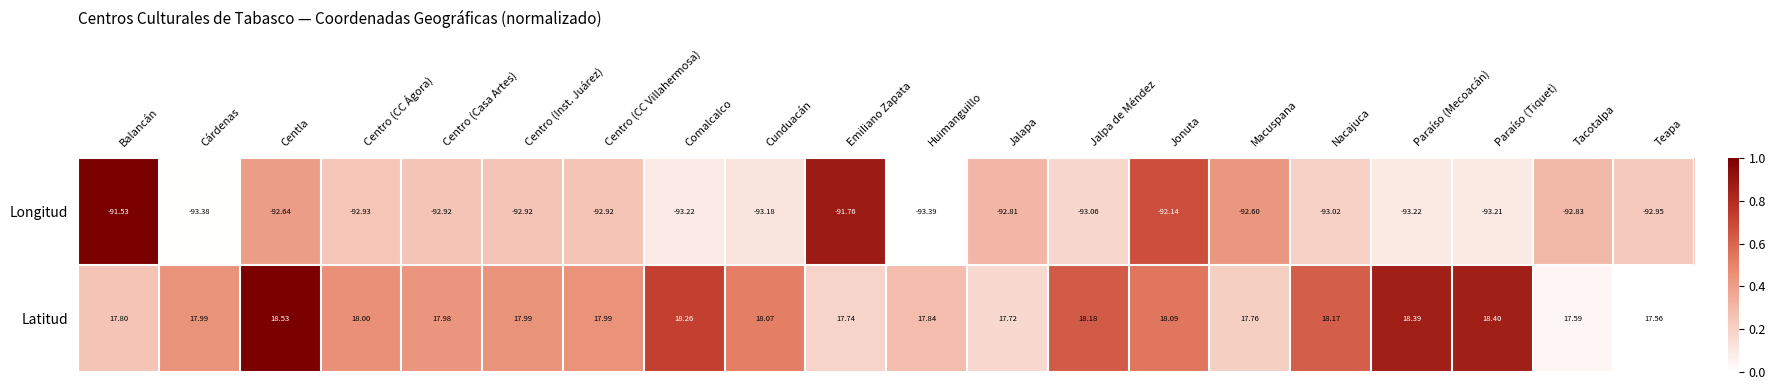

Which category has the lowest value in the Longitud series?

Huimanguillo